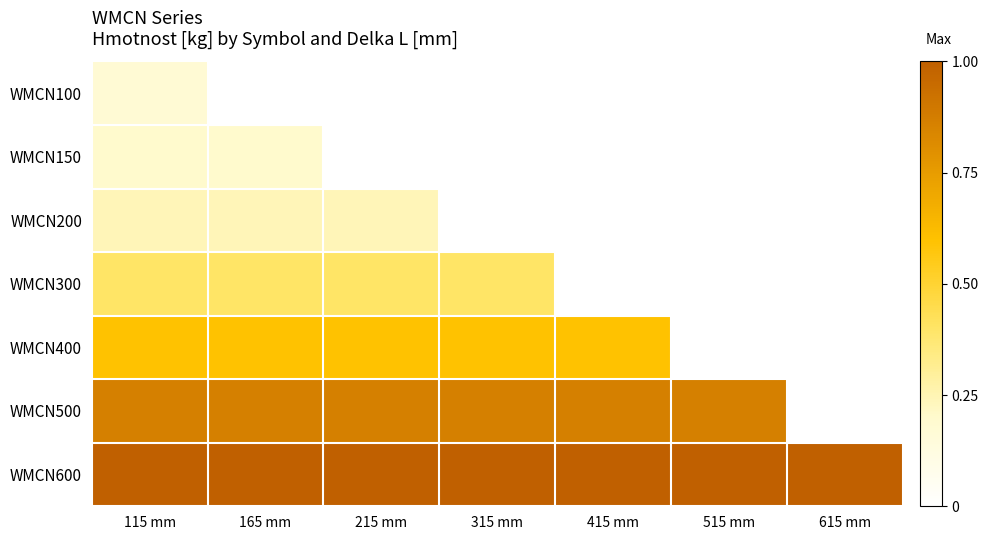

What is the maximum value shown in the chart?

1.0